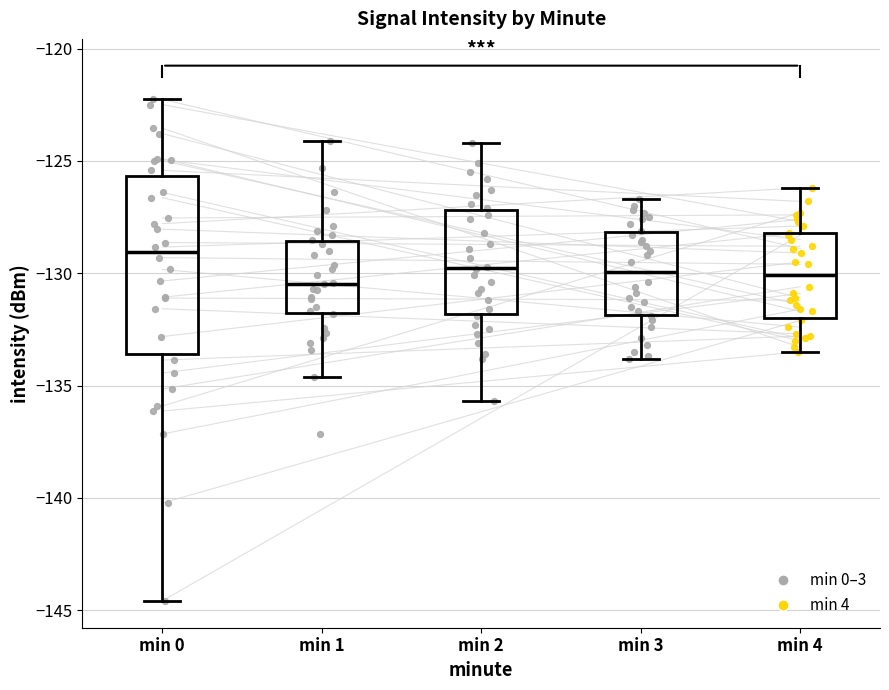

Reading left to right, read every box against the y-axis: the position of its median line, the range the box covers, and the ends of its whiskers. The values are not printed on the chart, so give them approximately, as read against the axis.

min 0: median -129.0, box -133.5 to -125.5, whiskers -144.5 to -122.5
min 1: median -130.5, box -132.0 to -128.5, whiskers -134.5 to -124.0
min 2: median -129.5, box -132.0 to -127.0, whiskers -135.5 to -124.0
min 3: median -130.0, box -132.0 to -128.0, whiskers -134.0 to -126.5
min 4: median -130.0, box -132.0 to -128.0, whiskers -133.5 to -126.0